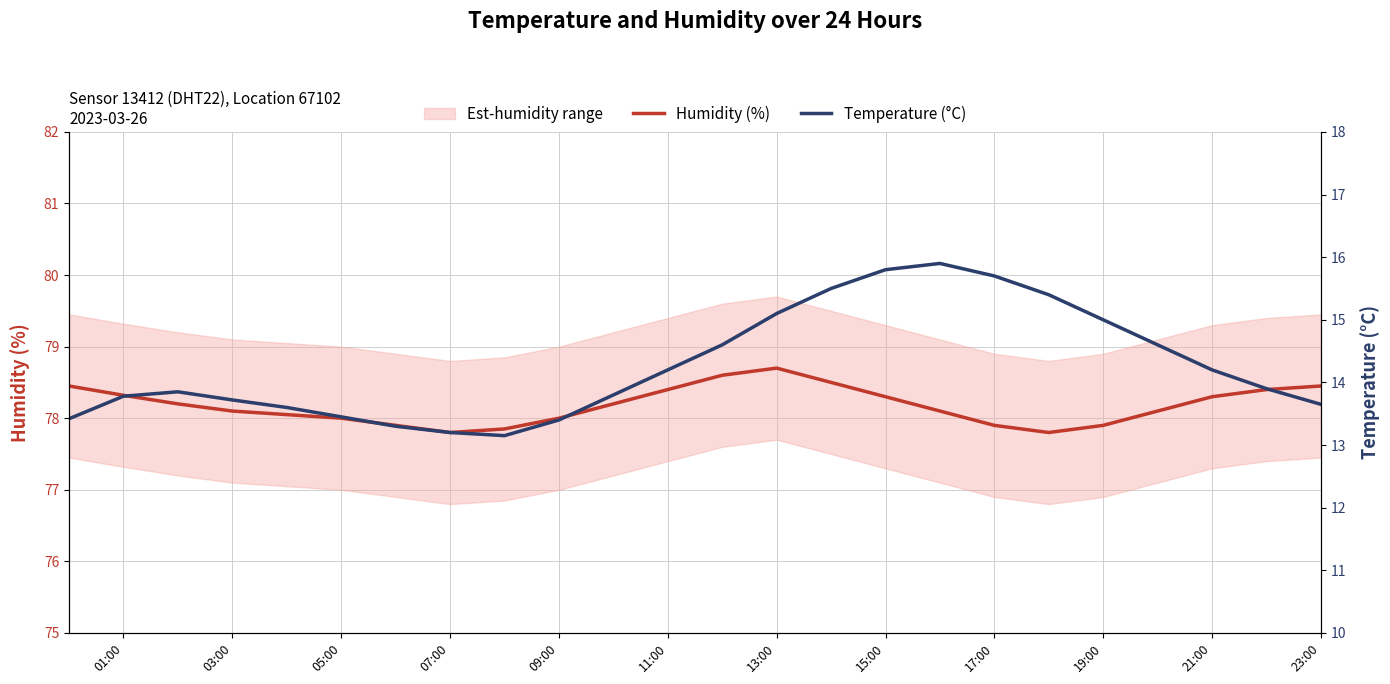

Is it true that Humidity (%) equals 78.3 at 21:00?

True